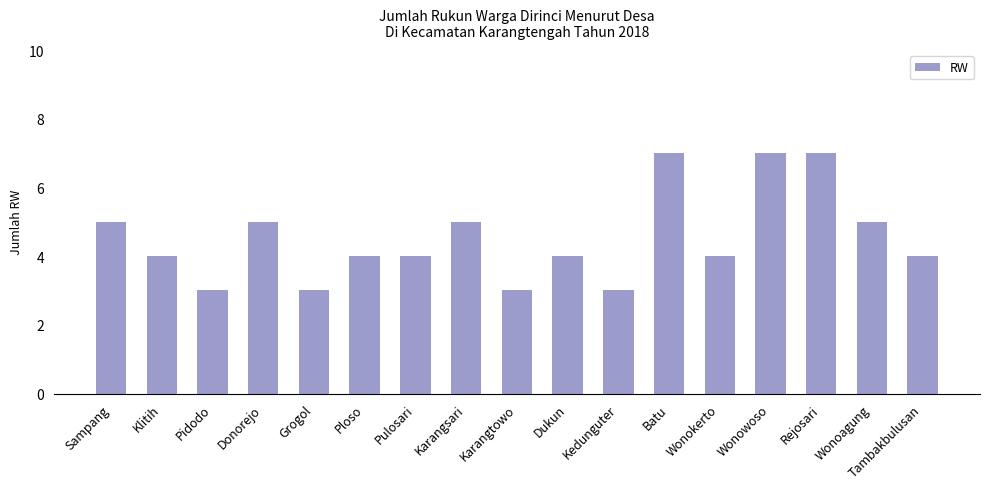

What is the label of the 16th bar from the left?

Wonoagung